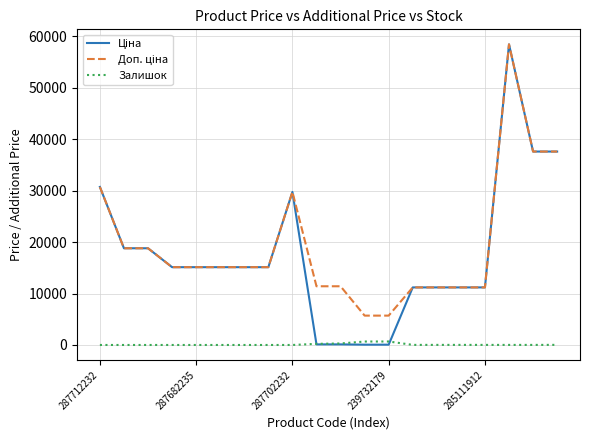

What is the greatest value displayed?

58426.5